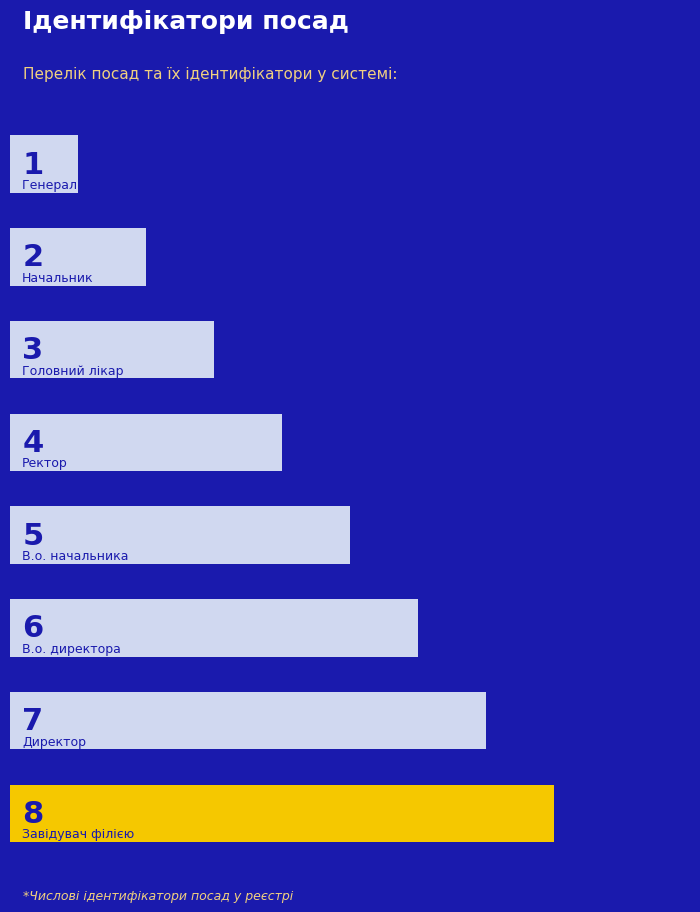

What is the difference between the second highest and minimum values?

6